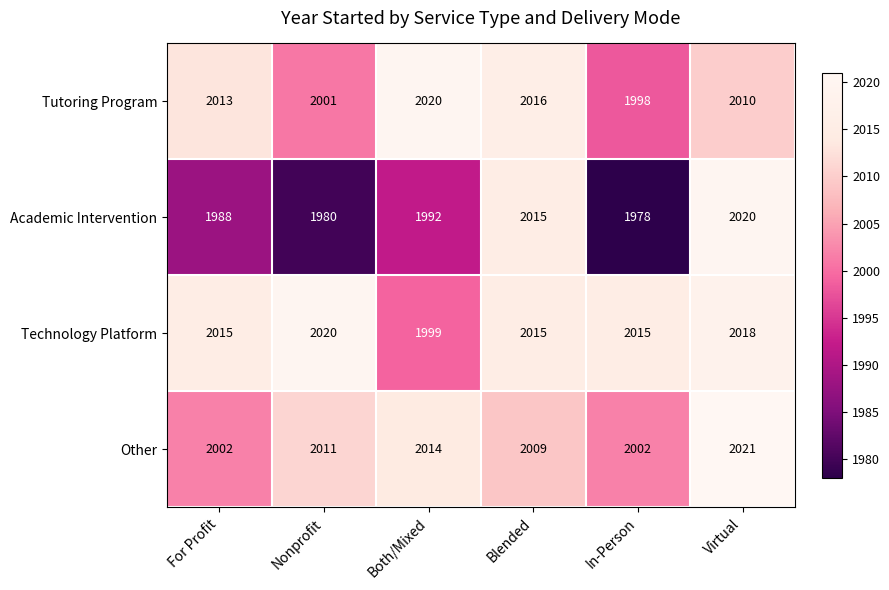

What is the lowest value of the Other series?

2002